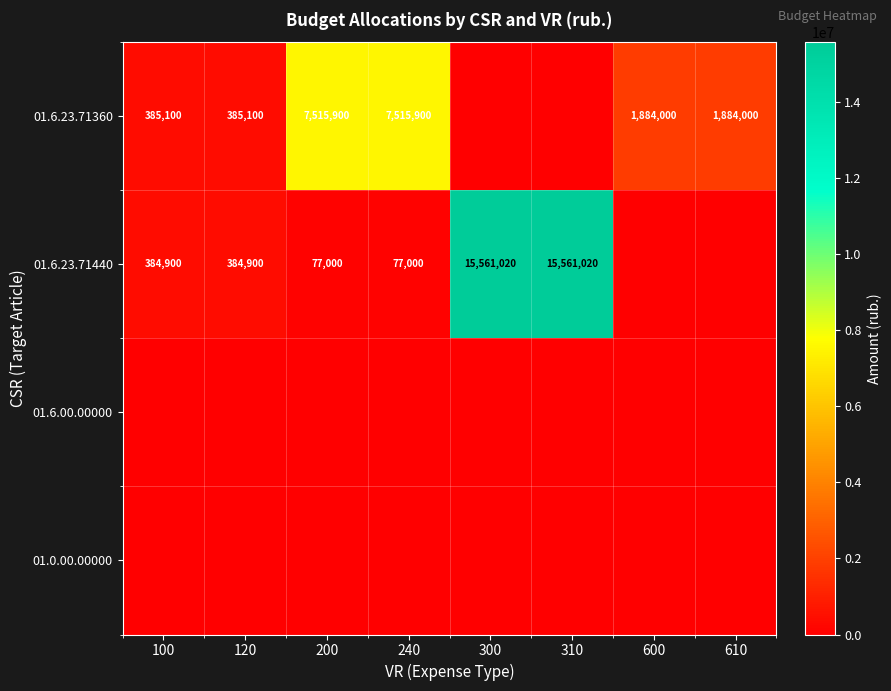

Is the value of 01.6.23.71440 at 100 greater than the value of 01.6.23.71360 at 240?

No